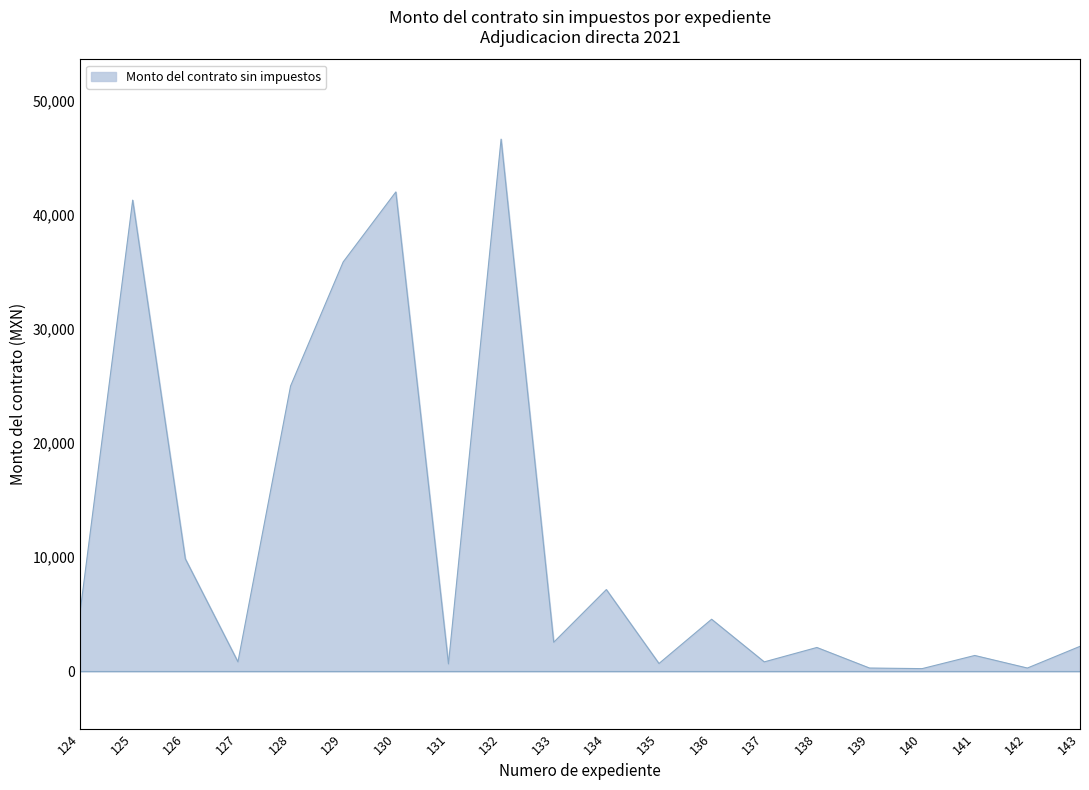

Is it true that the value at 130 is 42000.0?

True